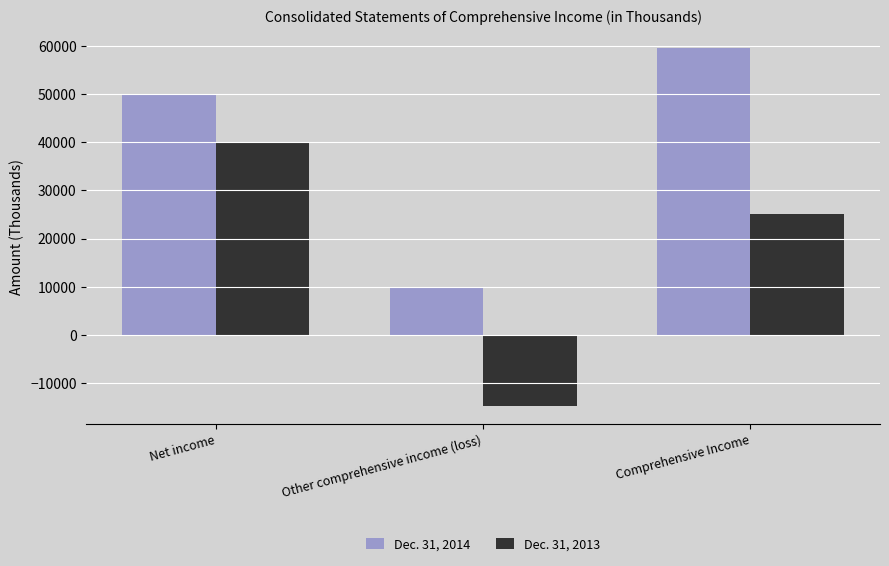

Which series has the largest total across all categories?

Dec. 31, 2014